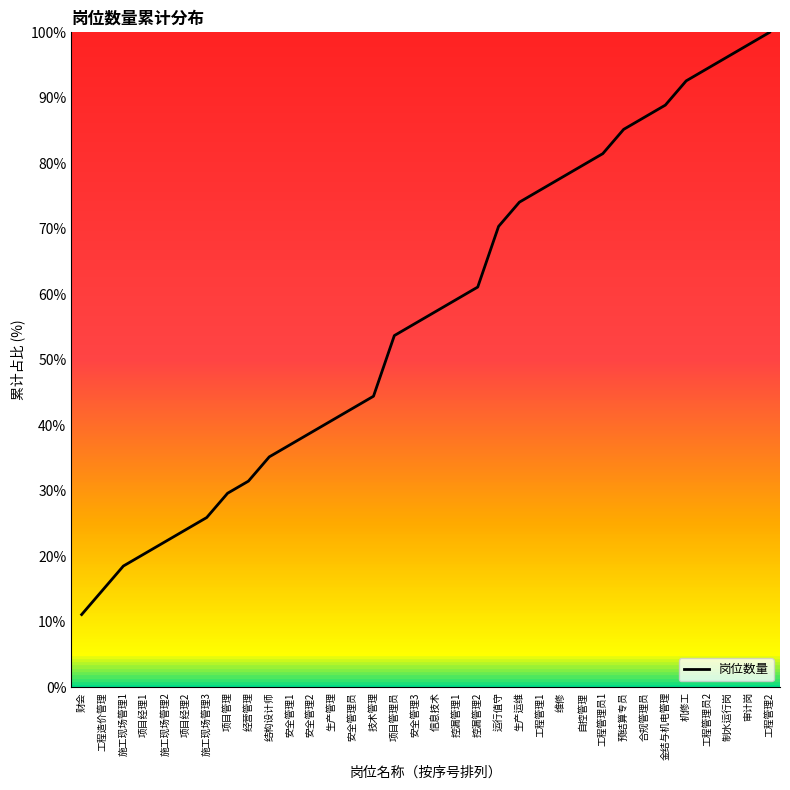

Rank the categories by value from highest to lowest.

工程管理2, 审计岗, 制水运行岗, 工程管理员2, 机修工, 金结与机电管理, 合规管理员, 预结算专员, 工程管理员1, 自控管理, 维修, 工程管理1, 生产运维, 运行值守, 控漏管理2, 控漏管理1, 信息技术, 安全管理3, 项目管理员, 技术管理, 安全管理员, 生产管理, 安全管理2, 安全管理1, 结构设计师, 经营管理, 项目管理, 施工现场管理3, 项目经理2, 施工现场管理2, 项目经理1, 施工现场管理1, 工程造价管理, 财会